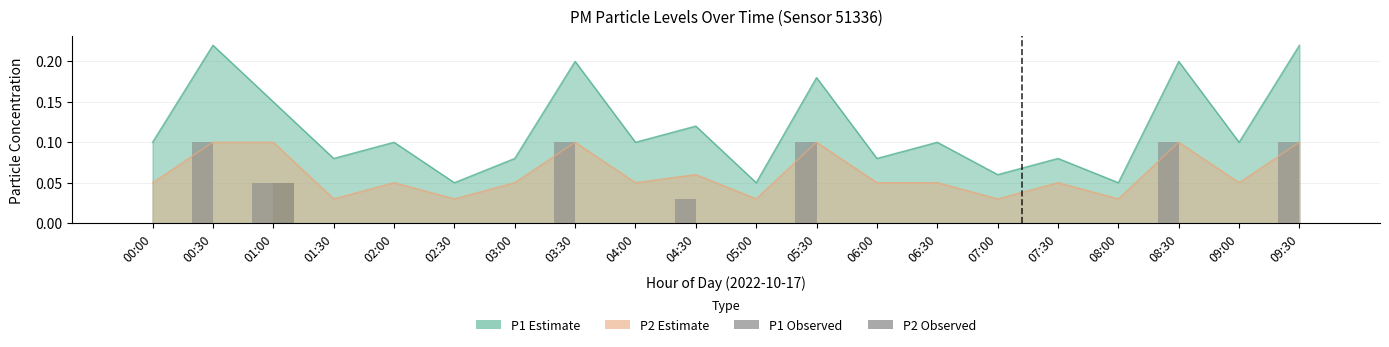

Are the bars grouped side by side (vs. stacked)?

Yes